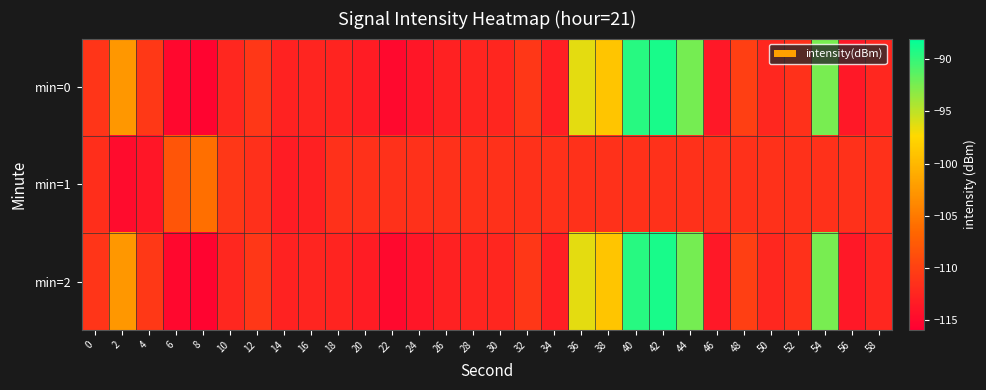

What is the greatest value displayed?

-88.9